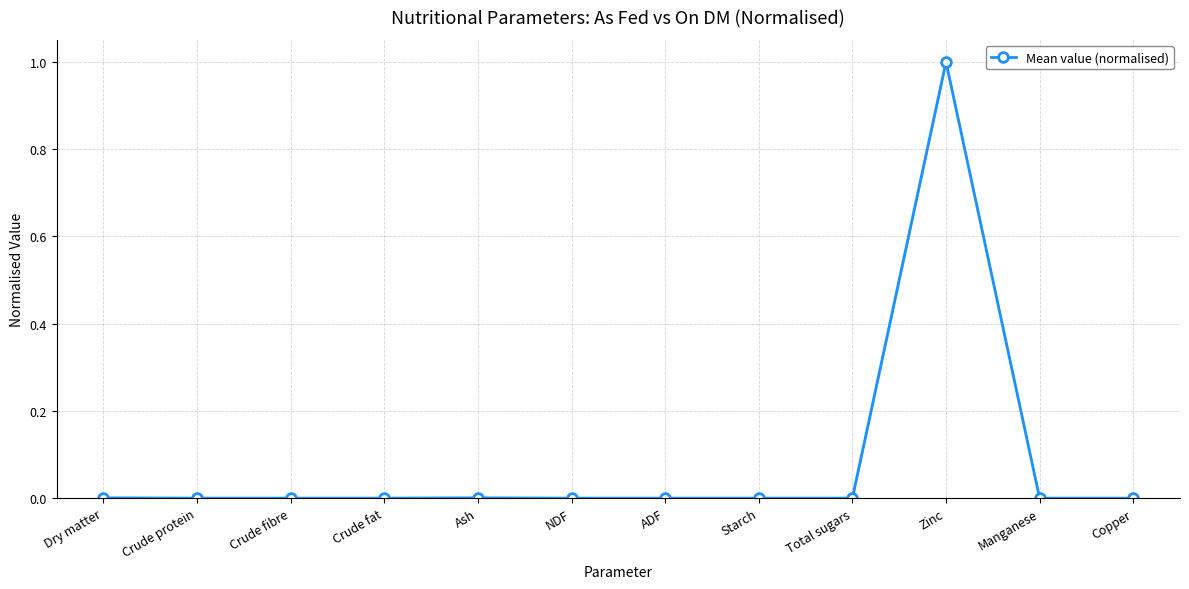

The chart shows a value of 0.0 at Dry matter. True or false?

True